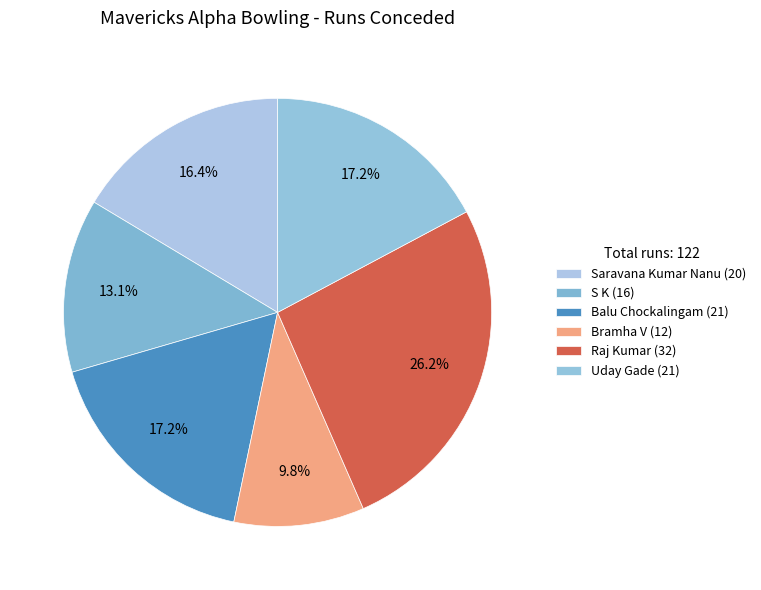

Count the number of slices in the pie.

6